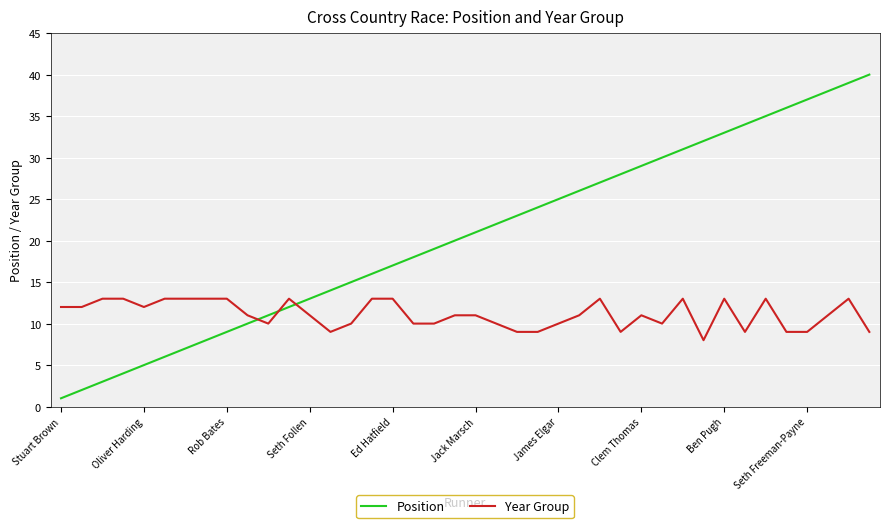

What are all the series names shown in the legend?

Position, Year Group